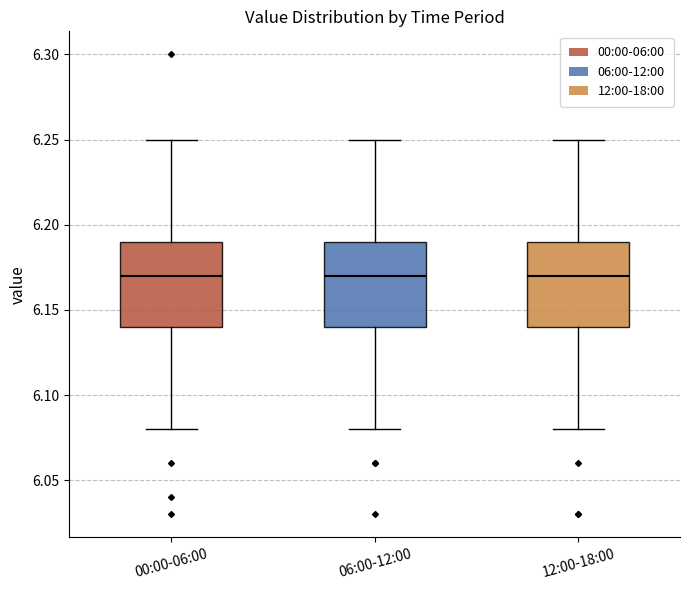

Reading left to right, read every box against the y-axis: the position of its median line, the range the box covers, and the ends of its whiskers. The values are not printed on the chart, so give them approximately, as read against the axis.

00:00-06:00: median 6.17, box 6.14 to 6.19, whiskers 6.08 to 6.25
06:00-12:00: median 6.17, box 6.14 to 6.19, whiskers 6.08 to 6.25
12:00-18:00: median 6.17, box 6.14 to 6.19, whiskers 6.08 to 6.25